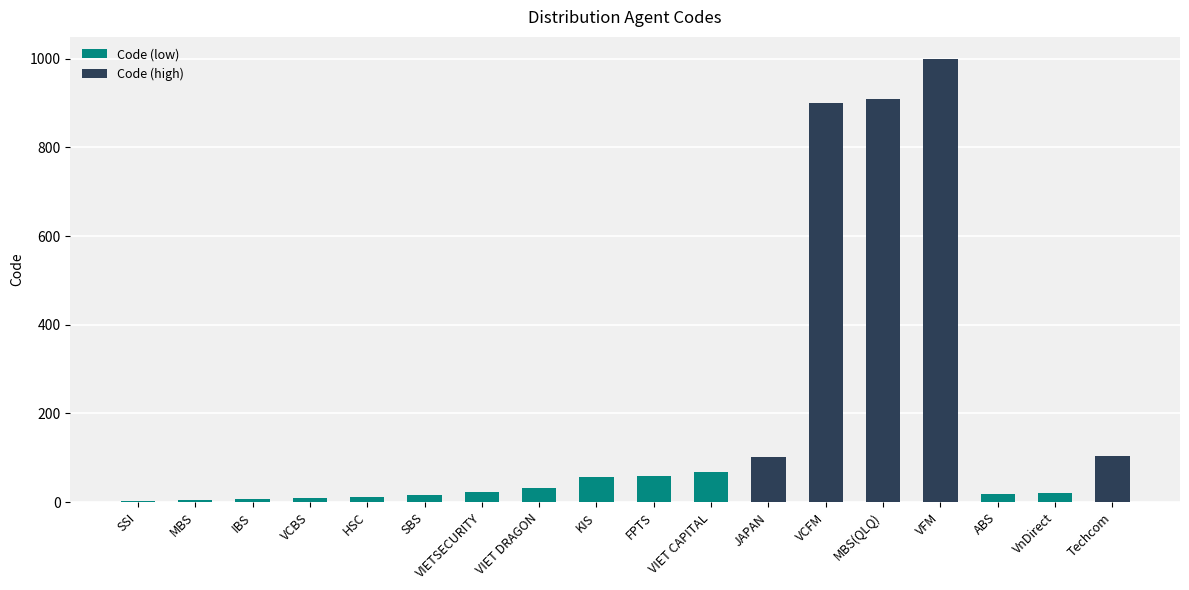

The chart shows a value of 91 at KIS. True or false?

False